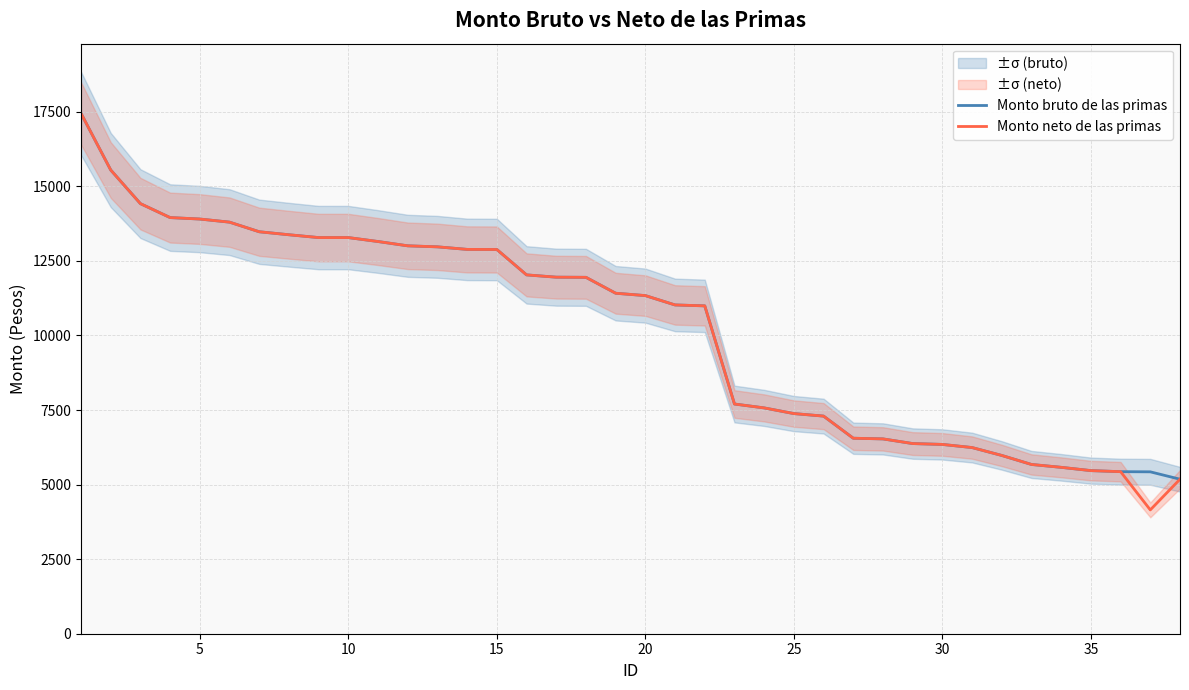

What value does the Monto neto de las primas series have at 10?

13281.0